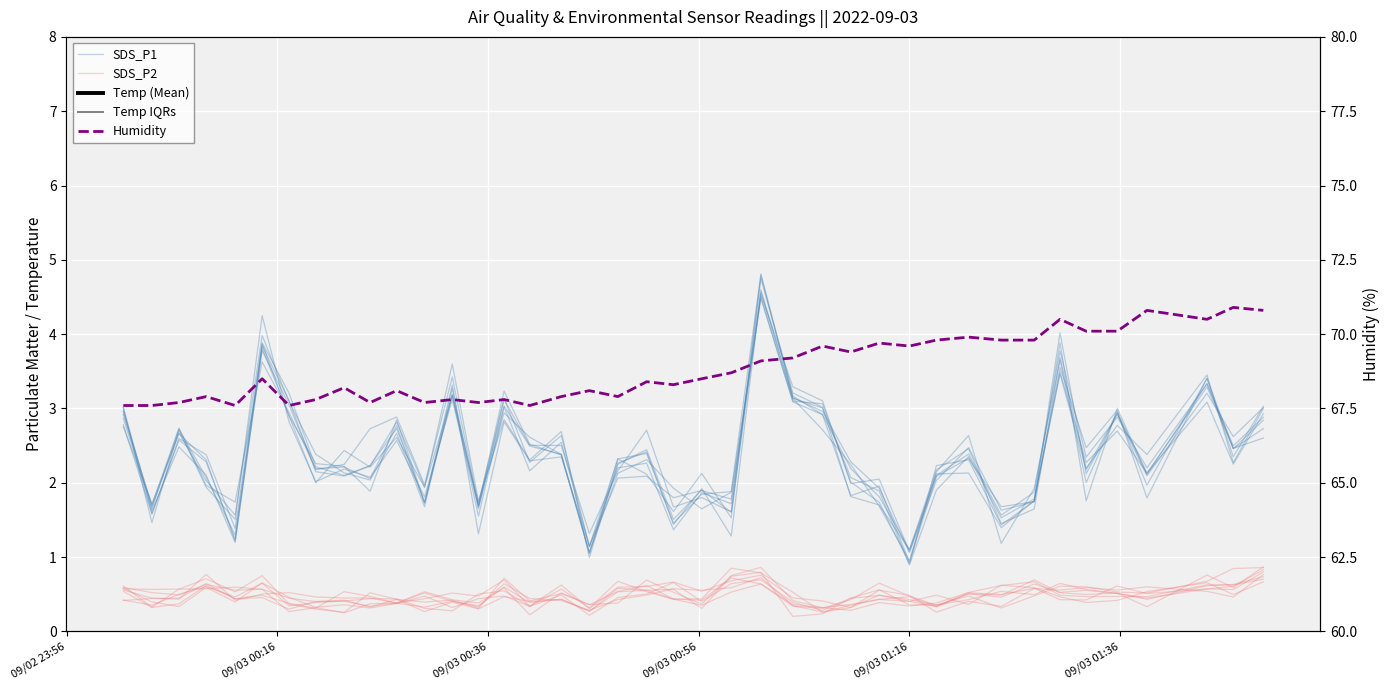

True or false: SDS_P2 and Humidity cross at least once.

False